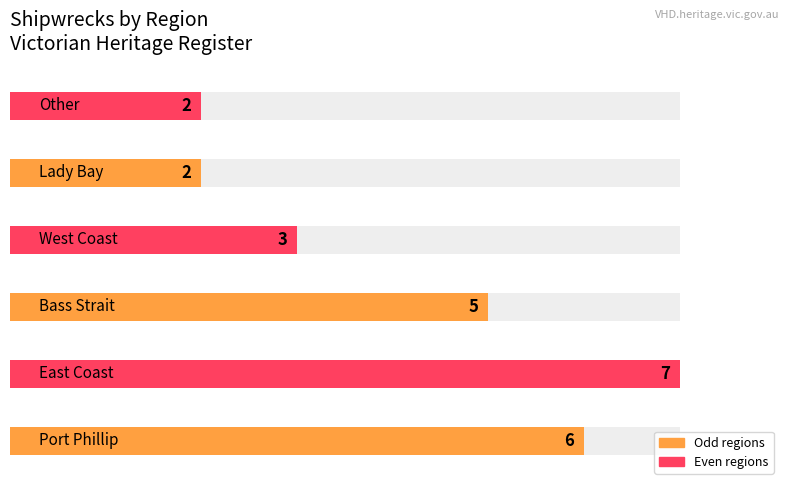

What is the label of the 6th bar from the right?

Port Phillip